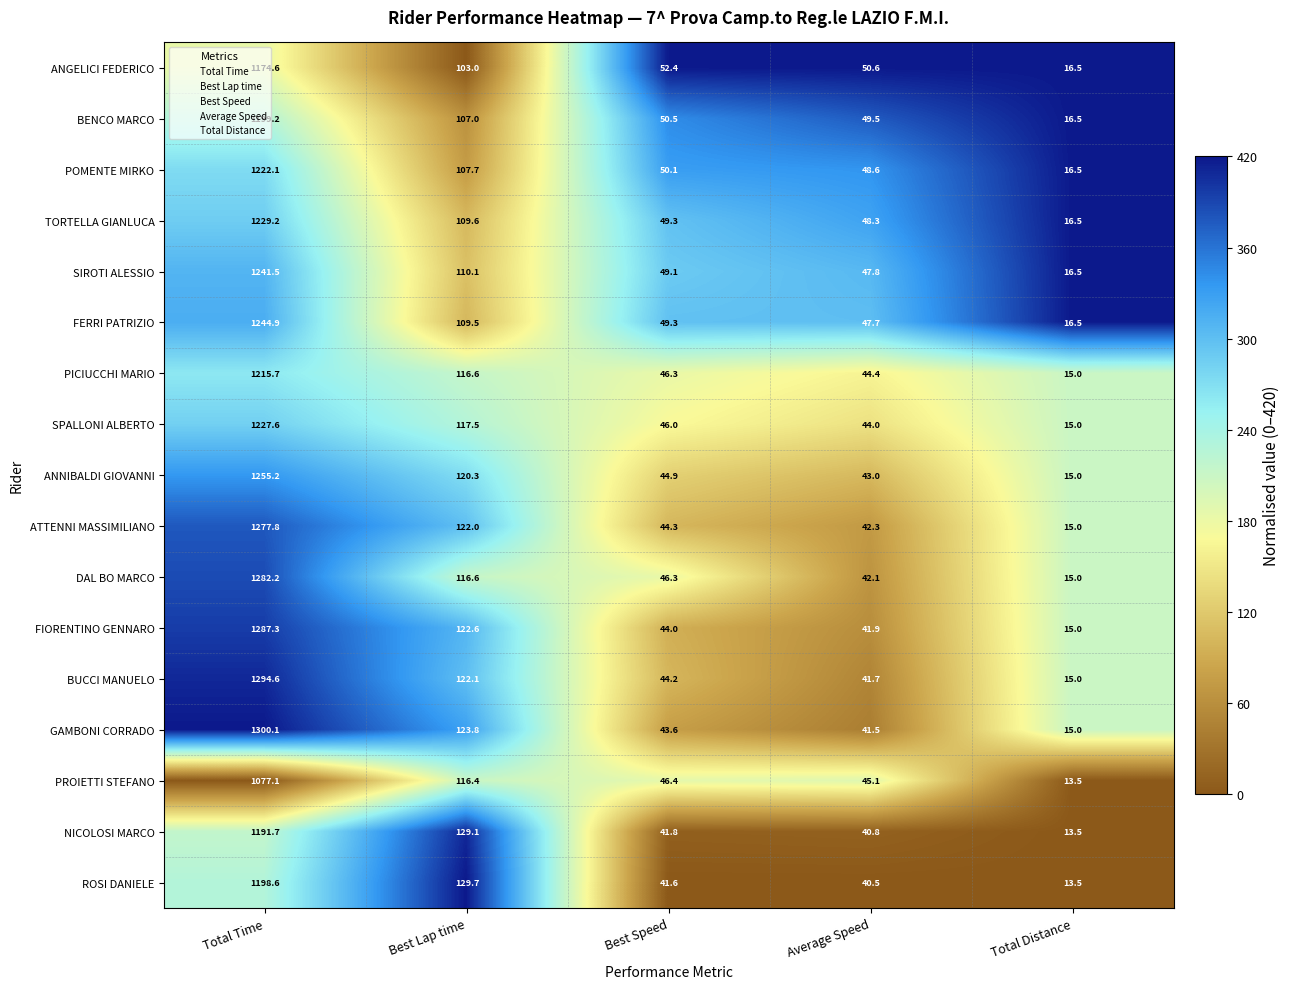

At which category does the chart reach its peak across all series?

Total Time